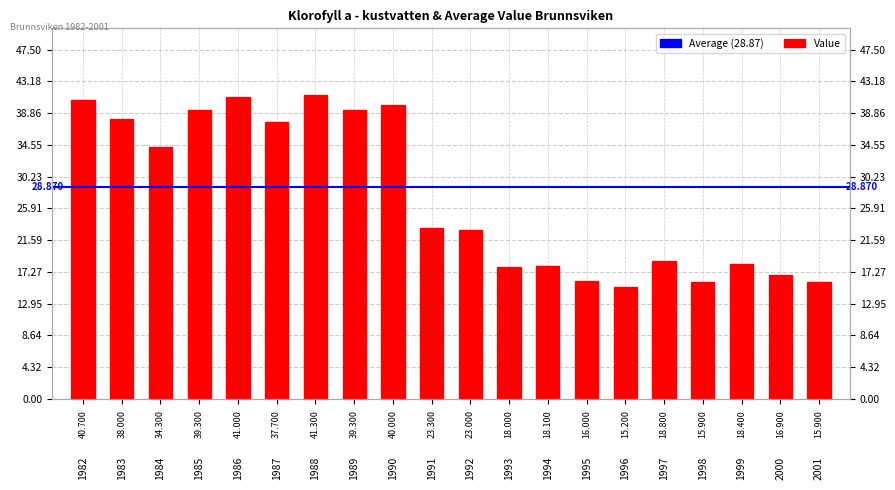

Reading left to right, extract all data points from this chart.

40.7	38.0	34.3	39.3	41.0	37.7	41.3	39.3	40.0	23.3	23.0	18.0	18.1	16.0	15.2	18.8	15.9	18.4	16.9	15.9